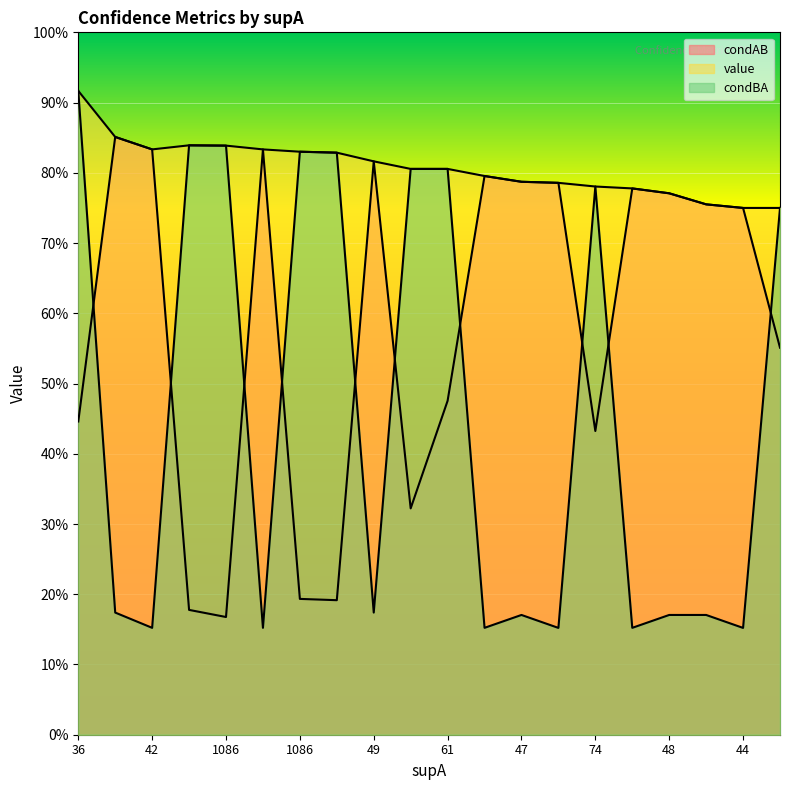

At which category does value reach its first local valley?

42